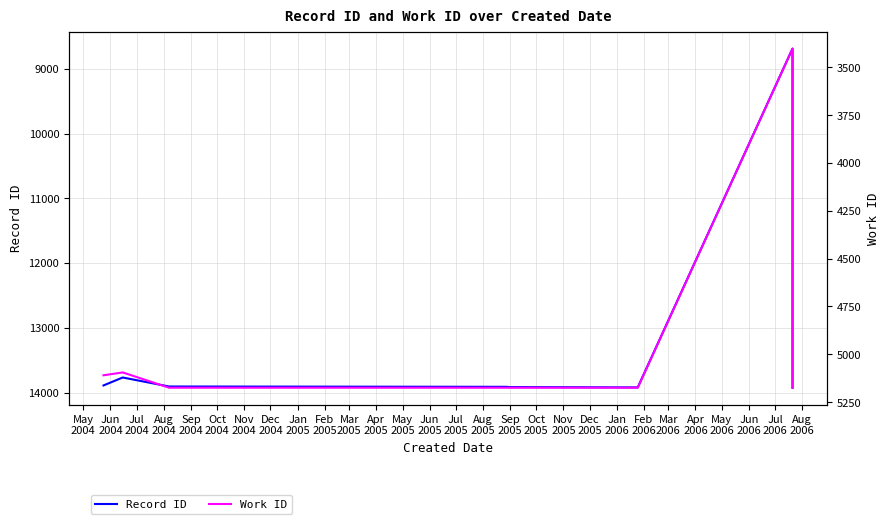

At which category does Work ID reach its first local valley?

Jun
2004